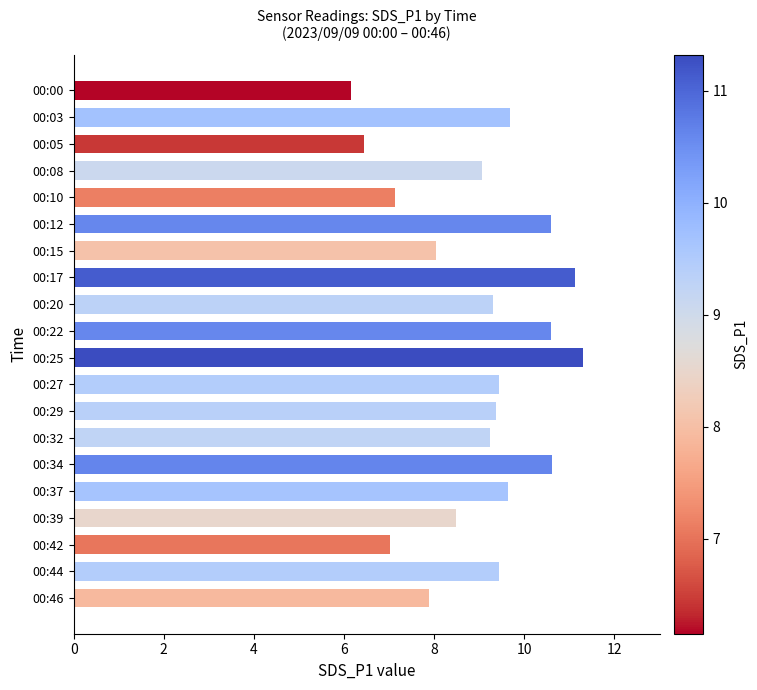

True or false: the data shows 9.4 at 00:29.

True